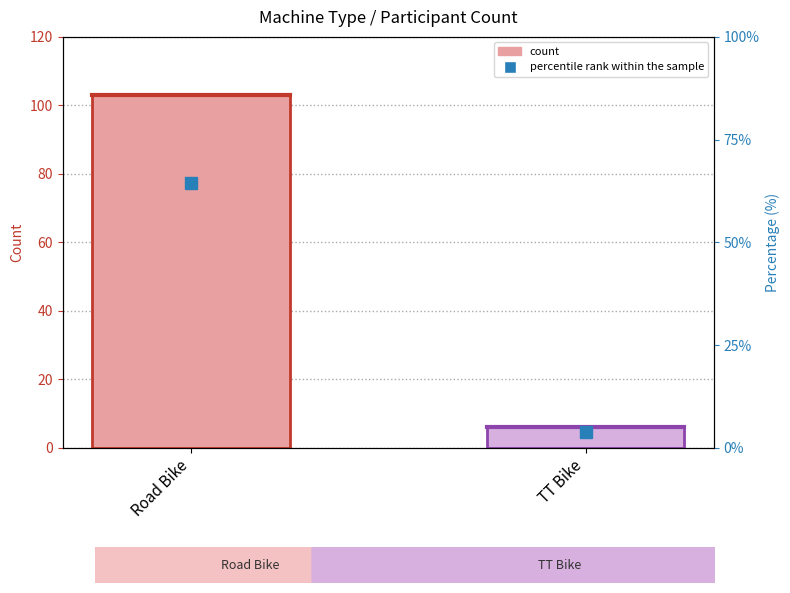

Which has a higher value, TT Bike or Road Bike?

Road Bike